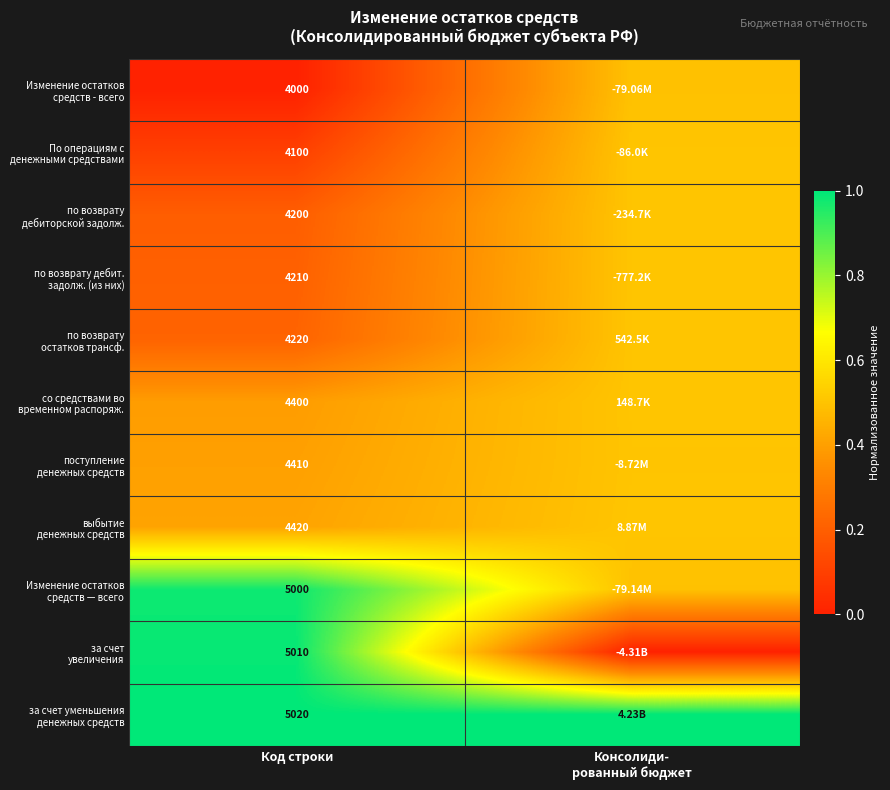

Between Код строки and Консолиди-
рованный бюджет, which is larger?

Консолиди-
рованный бюджет